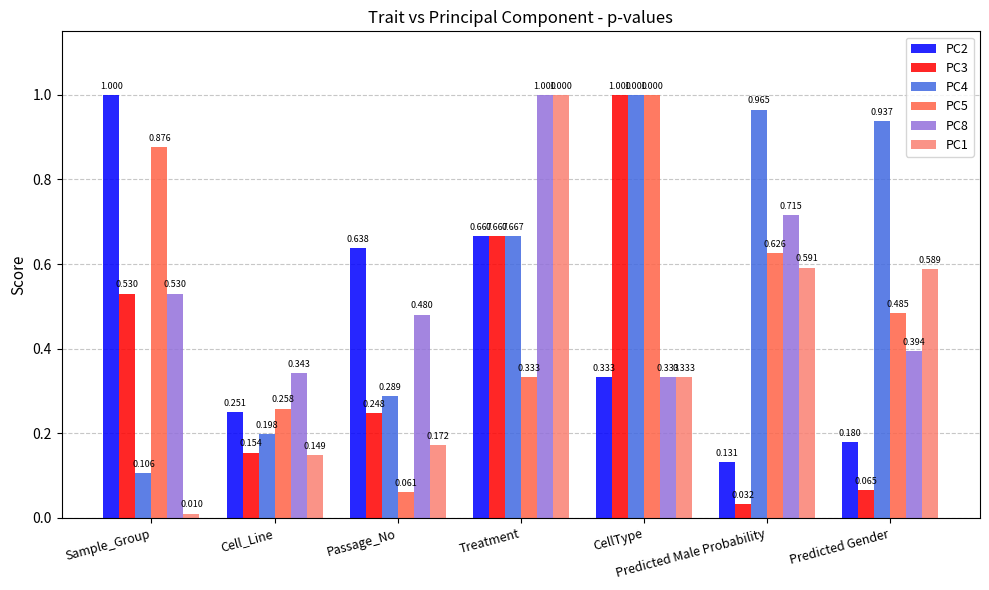

Is the value of PC3 at CellType greater than the value of PC8 at CellType?

Yes